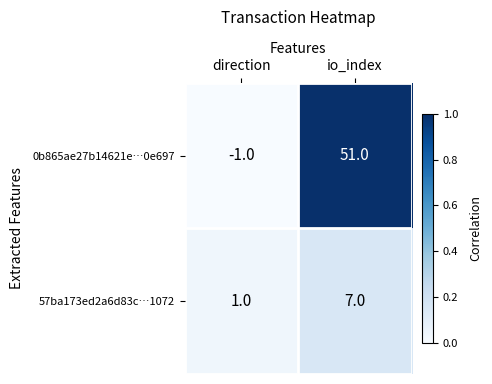

Which series has the largest total across all categories?

0b865ae27b14621e…0e697